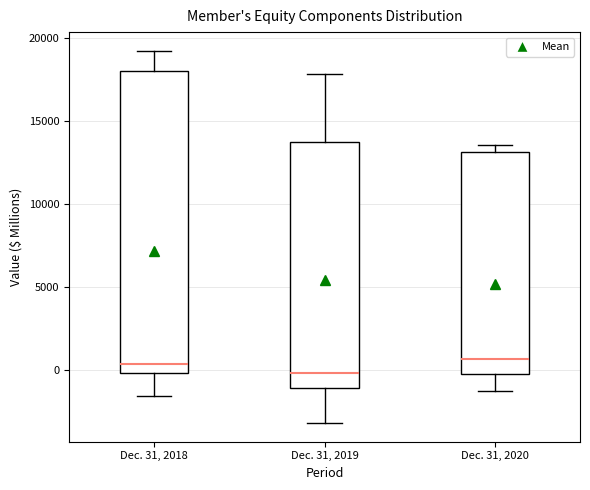

Which box has the lowest median line?

Dec. 31, 2019